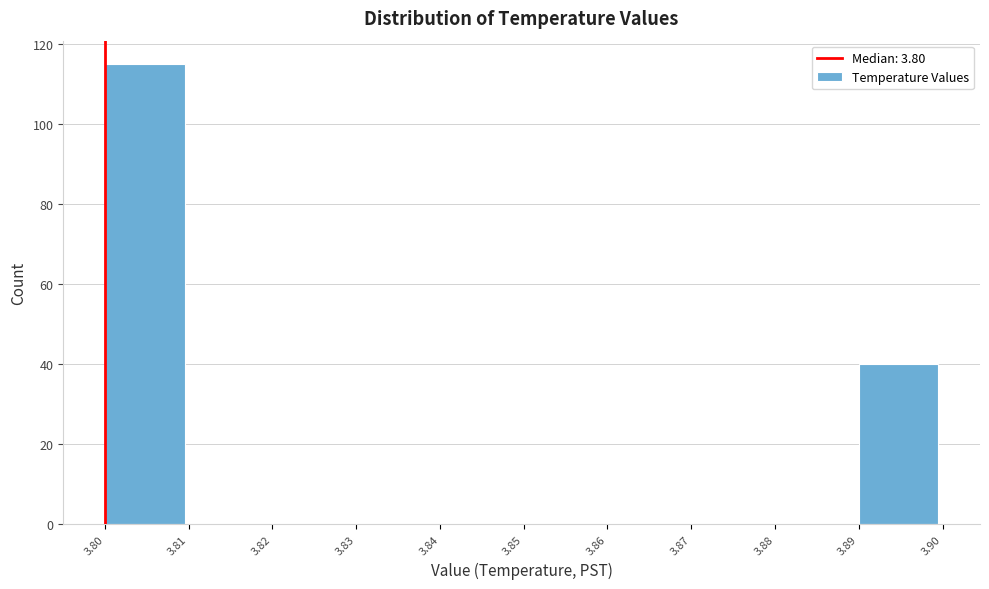

What is the height of the bar covering 3.80 to 3.81 on the x-axis? The values are not printed on the chart, so give them approximately, as read against the axis.

116